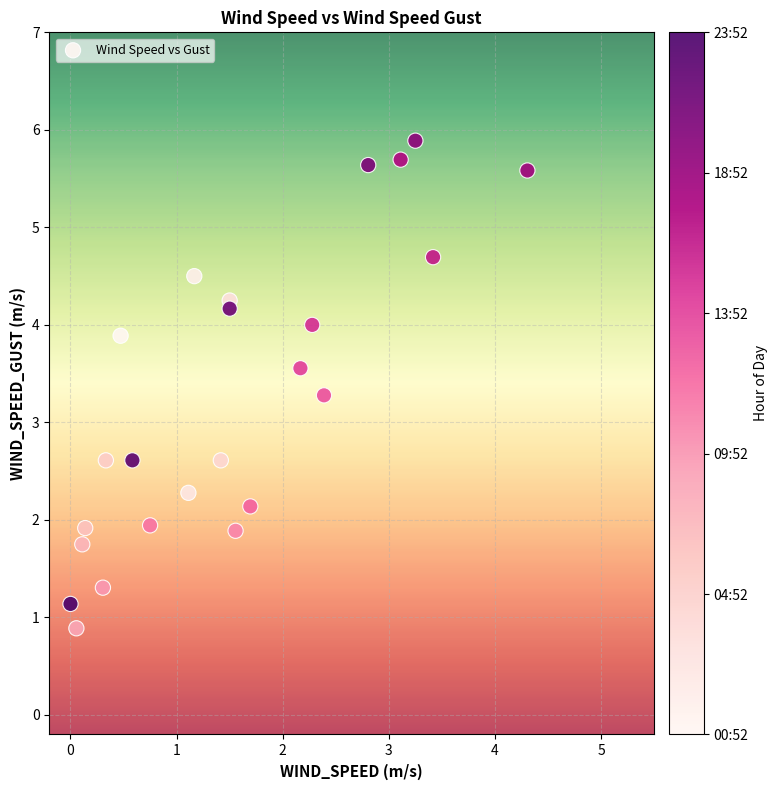

What is the range of X values (max minus min)?

4.3